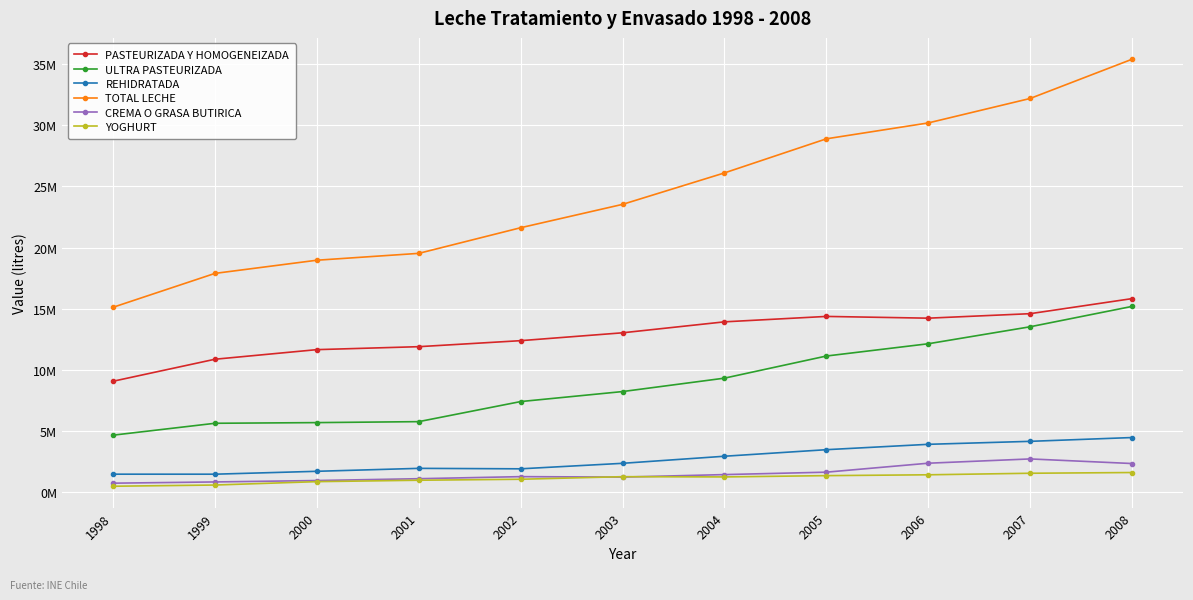

Does the chart have visible grid lines?

Yes